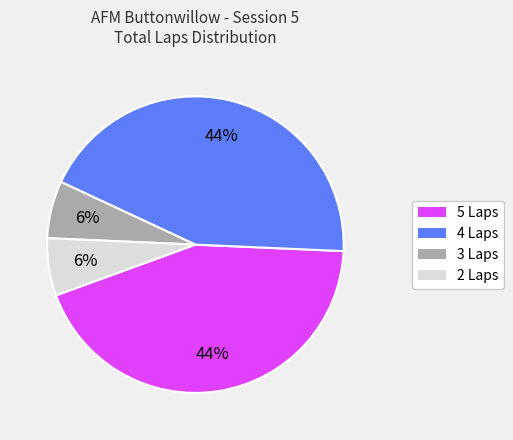

Is there any slice that represents more than half of the pie?

No